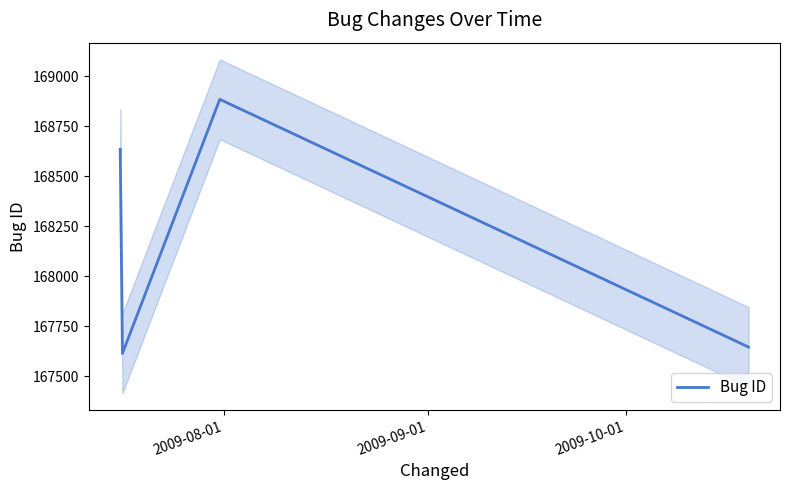

In Bug ID, how many points are higher than both neighbors (excluding endpoints)?

1